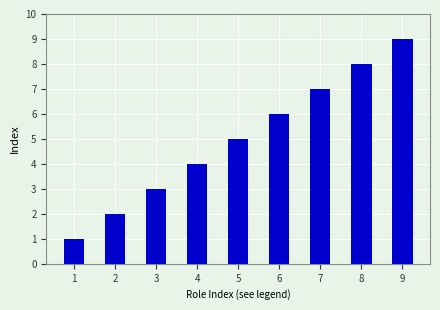

Does the chart contain any negative values?

No